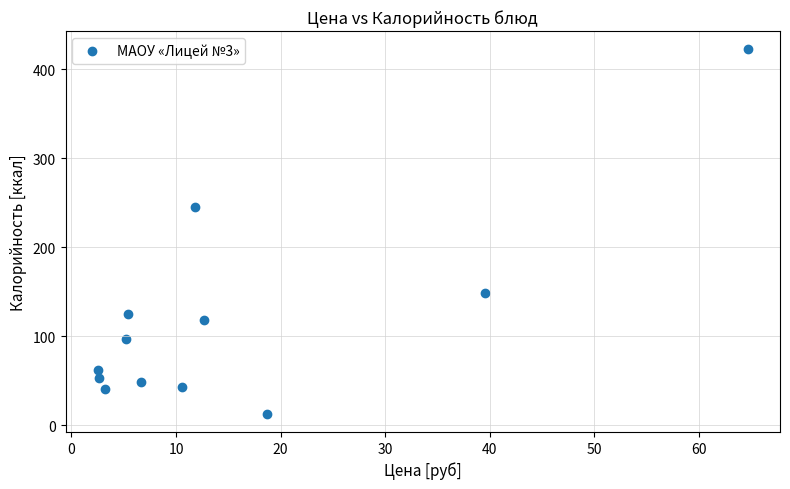

What Y value in the scatter plot is closest to 217?

245.3